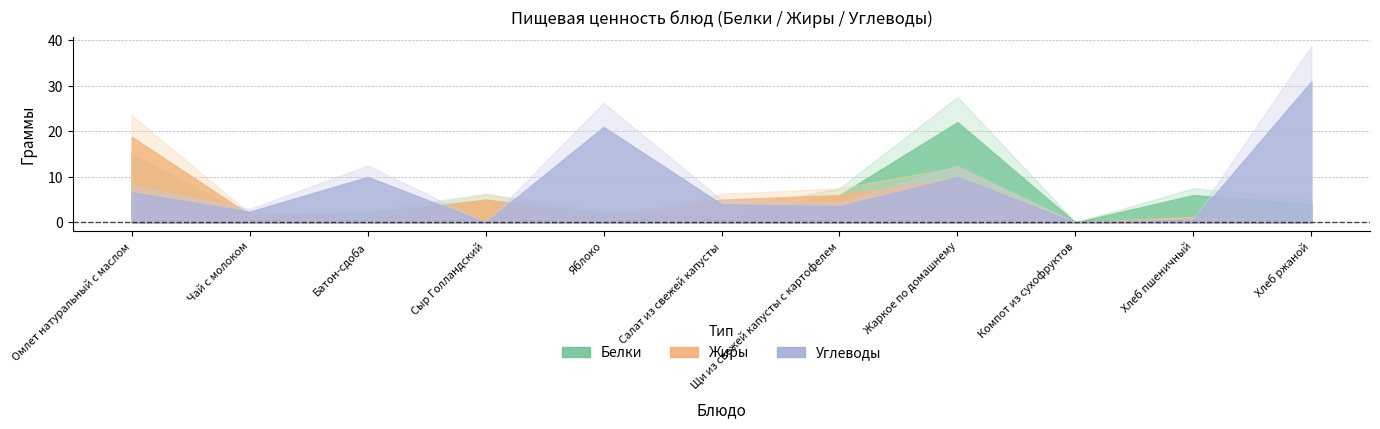

List the series in order of their overall mean, highest first.

Углеводы, Белки, Жиры